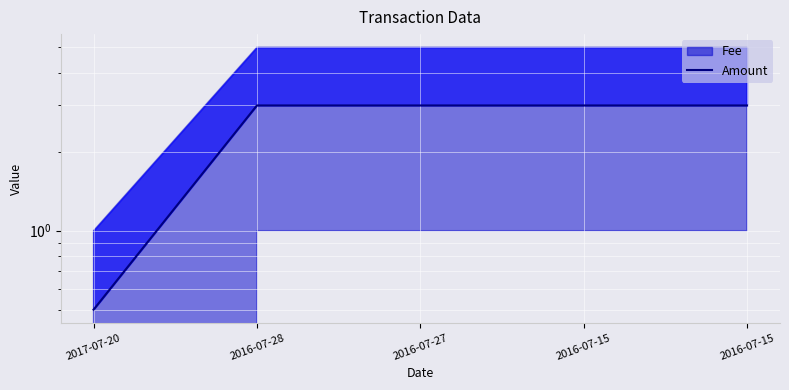

The chart shows a value of 4.2 at 2016-07-15. True or false?

False